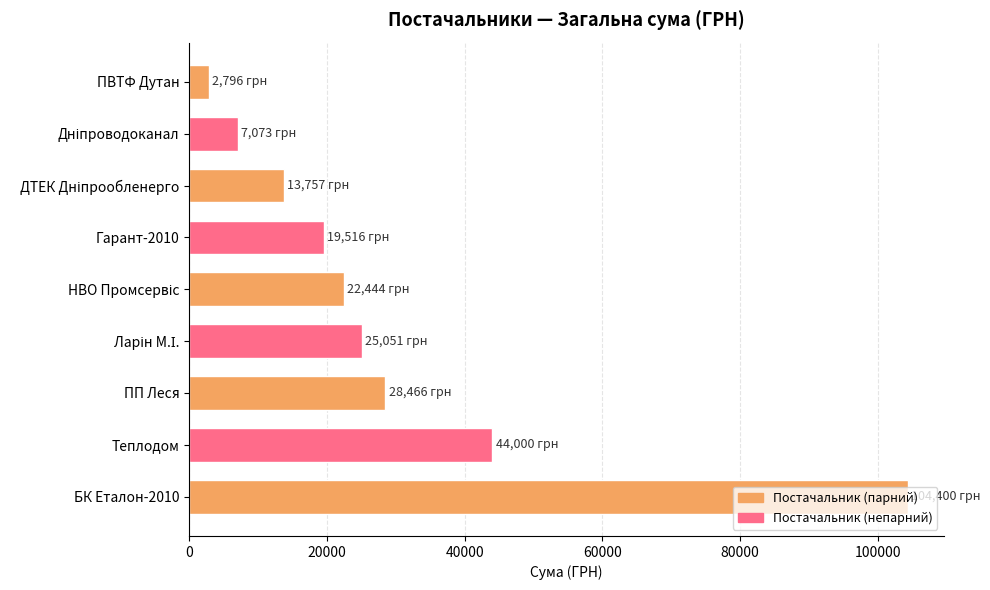

Does the chart contain stacked bars?

No